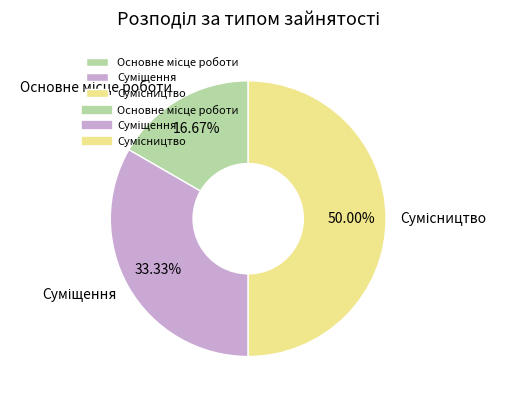

How many slices are in this pie chart?

3